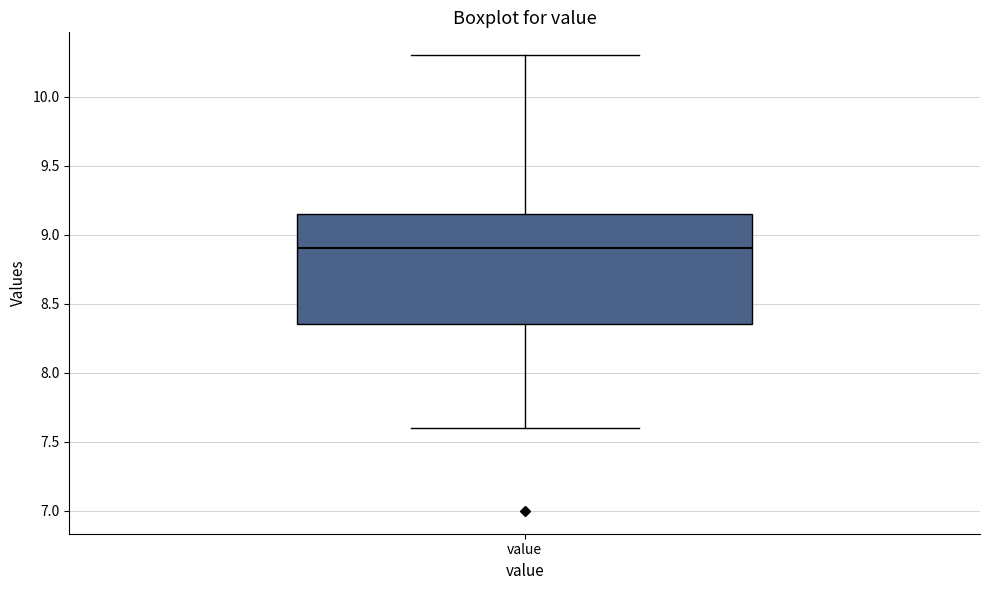

Where does the upper whisker of the box for value end on the y-axis? The values are not printed on the chart, so give them approximately, as read against the axis.

10.30